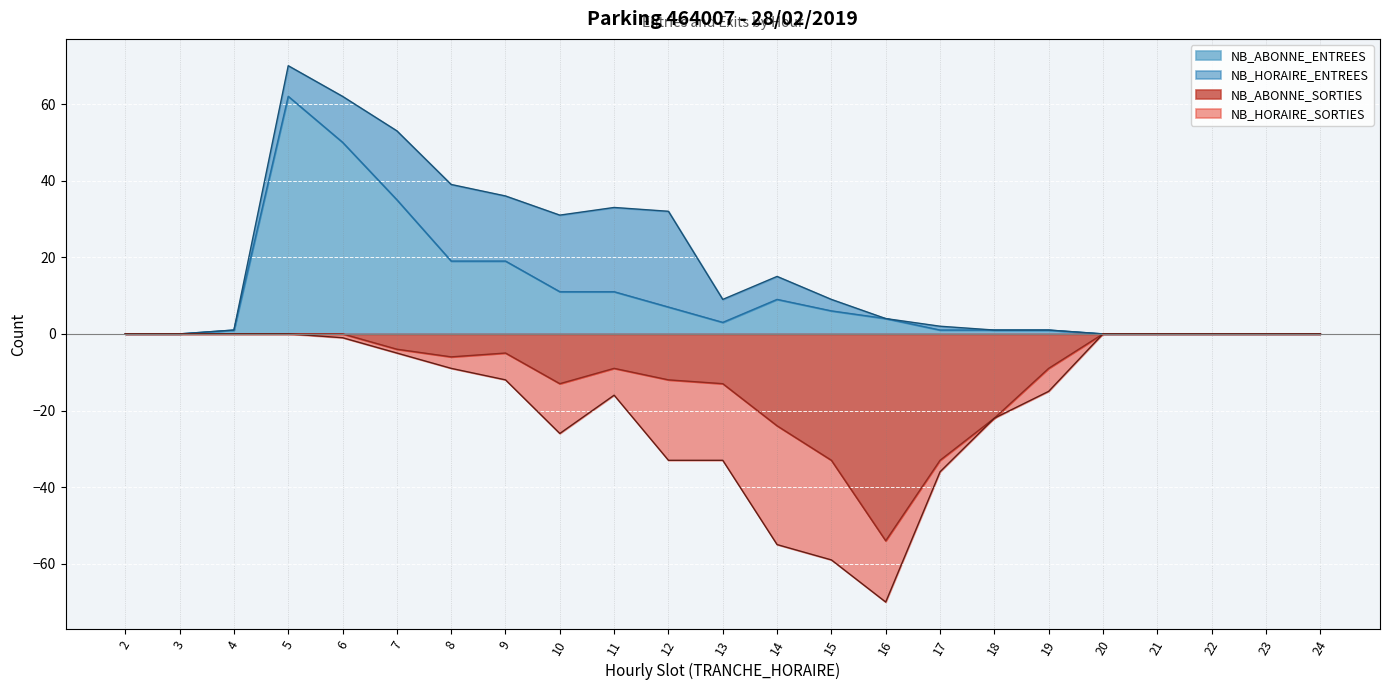

Count the number of categories in the chart.

23